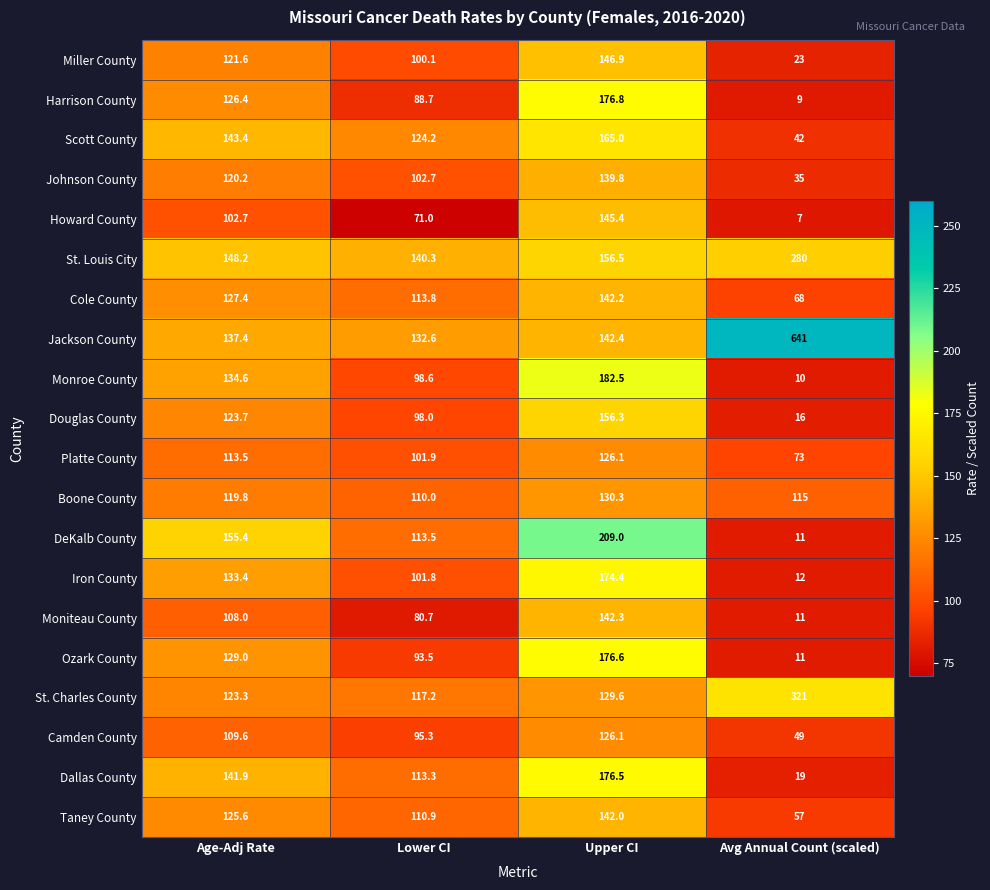

List the labels in order of St. Charles County value, smallest first.

Lower CI, Age-Adj Rate, Upper CI, Avg Annual Count (scaled)